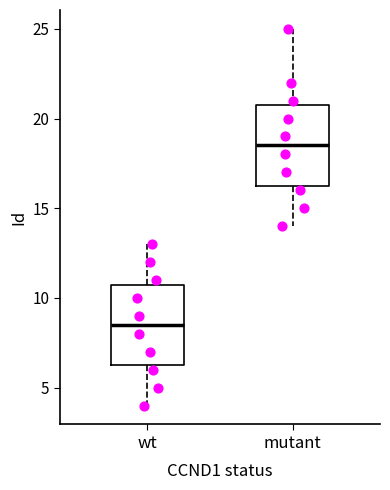

Reading left to right, transcribe this box plot: for each box, give where its median line is, the range the box spans, and where its two whiskers end, as read against the y-axis. The values are not printed on the chart, so give them approximately, as read against the axis.

wt: median 8.5, box 6.5 to 11.0, whiskers 4.0 to 13.0
mutant: median 18.5, box 16.5 to 21.0, whiskers 14.0 to 25.0